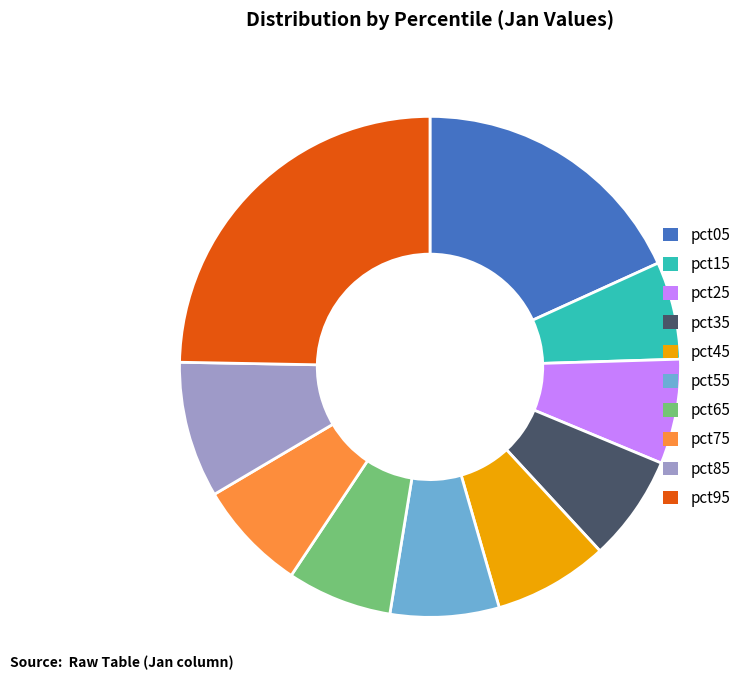

Which slice is the largest?

pct95